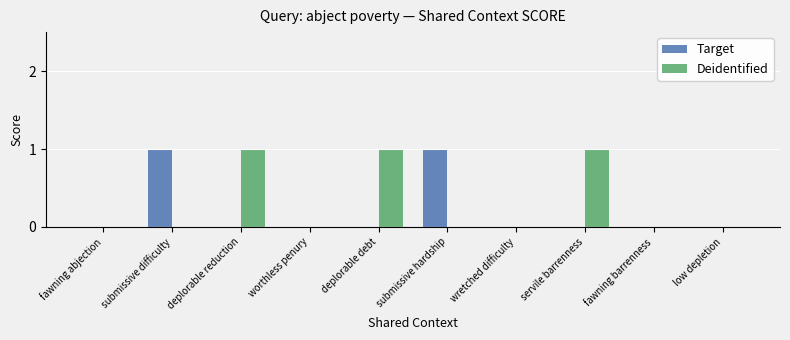

Which series changed the most between submissive difficulty and fawning barrenness?

Target